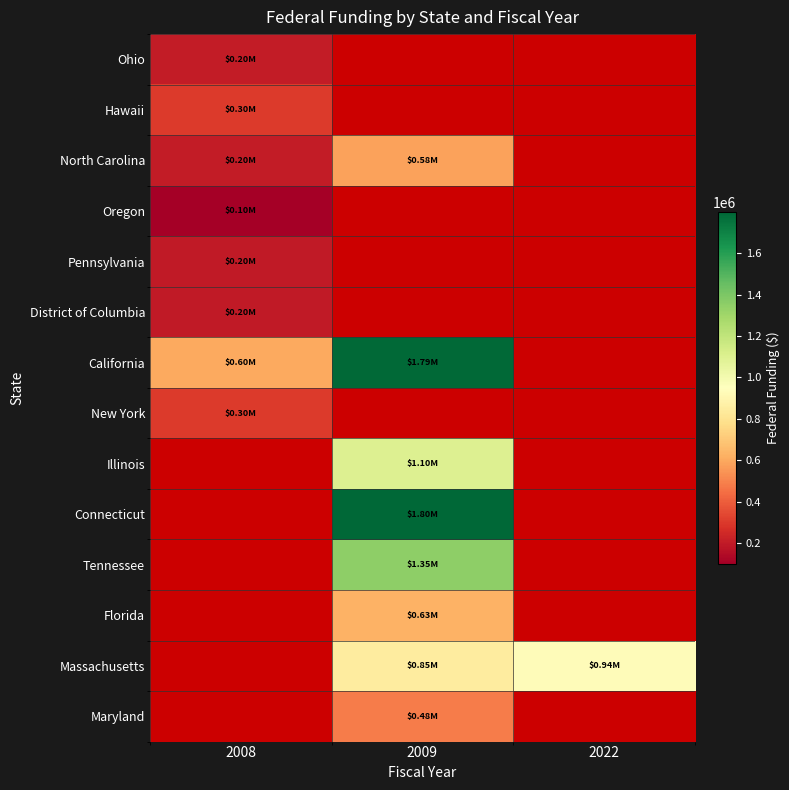

The value of North Carolina at 2009 is 286079.0. True or false?

False